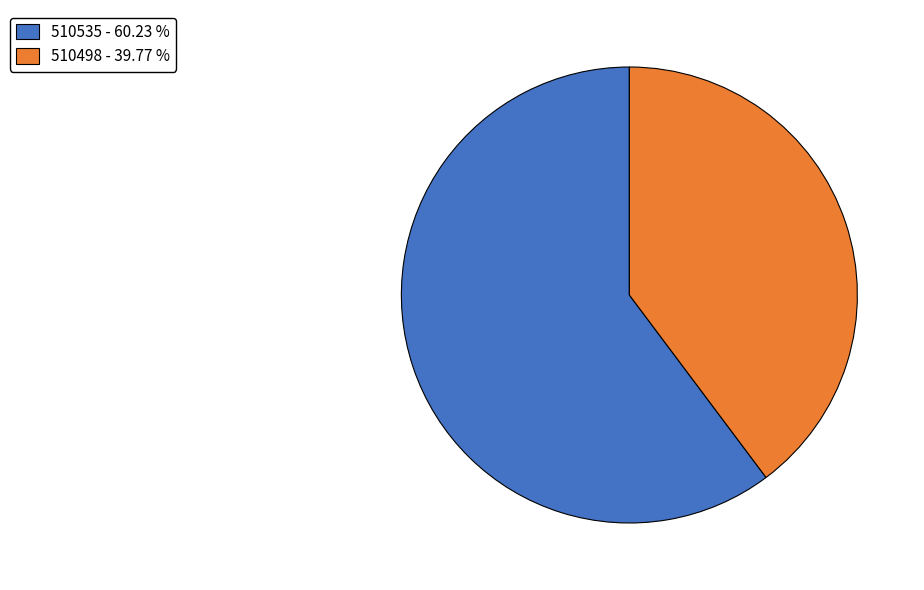

What is the ratio of the value at 510498 to the value at 510535?

0.7